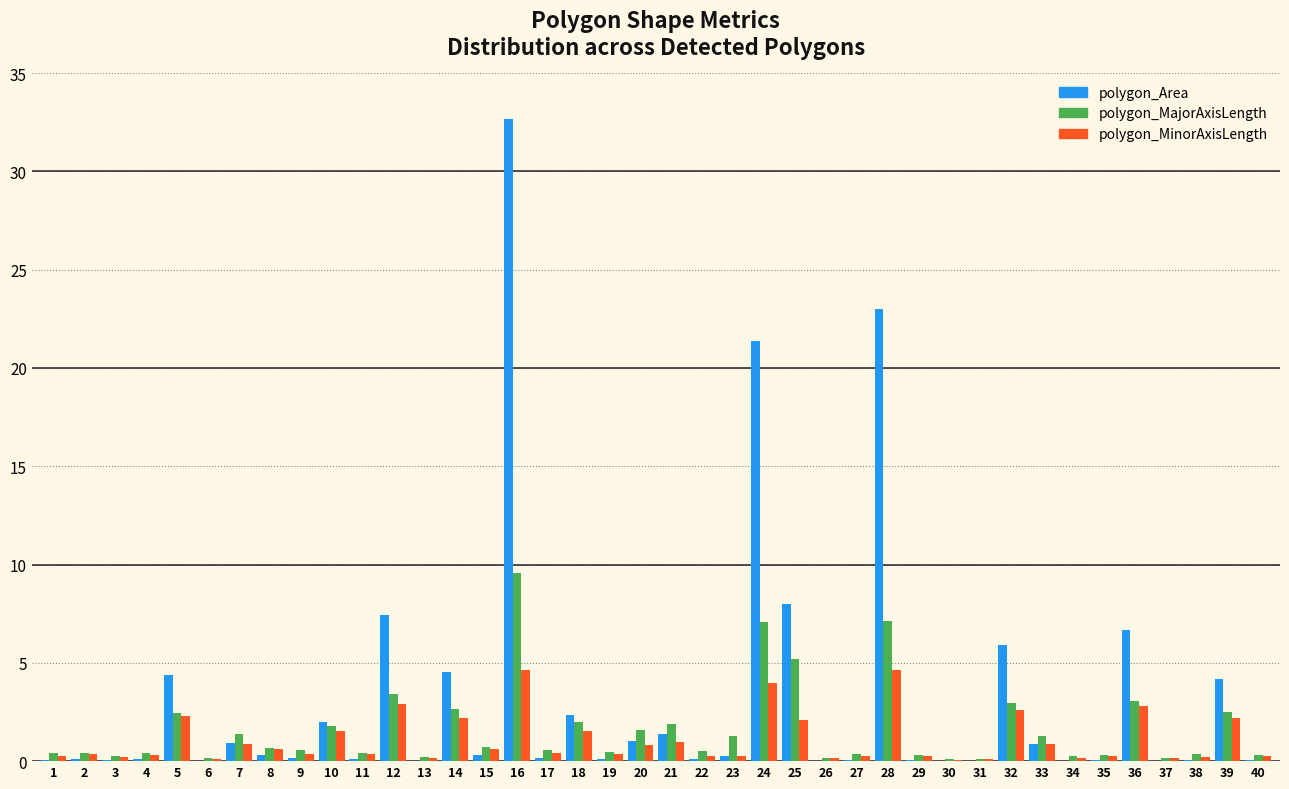

Which series changed the most between 9 and 10?

polygon_Area